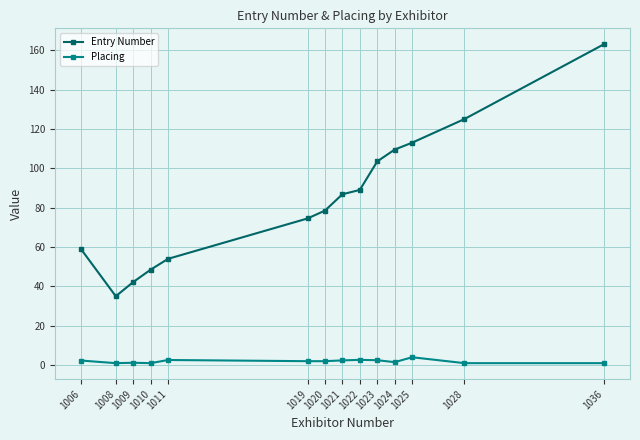

What are all the series names shown in the legend?

Entry Number, Placing